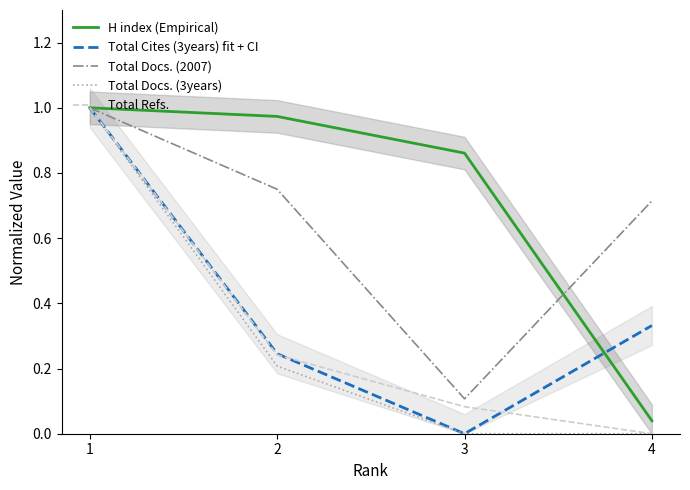

Is this an area chart (filled region under the line)?

No